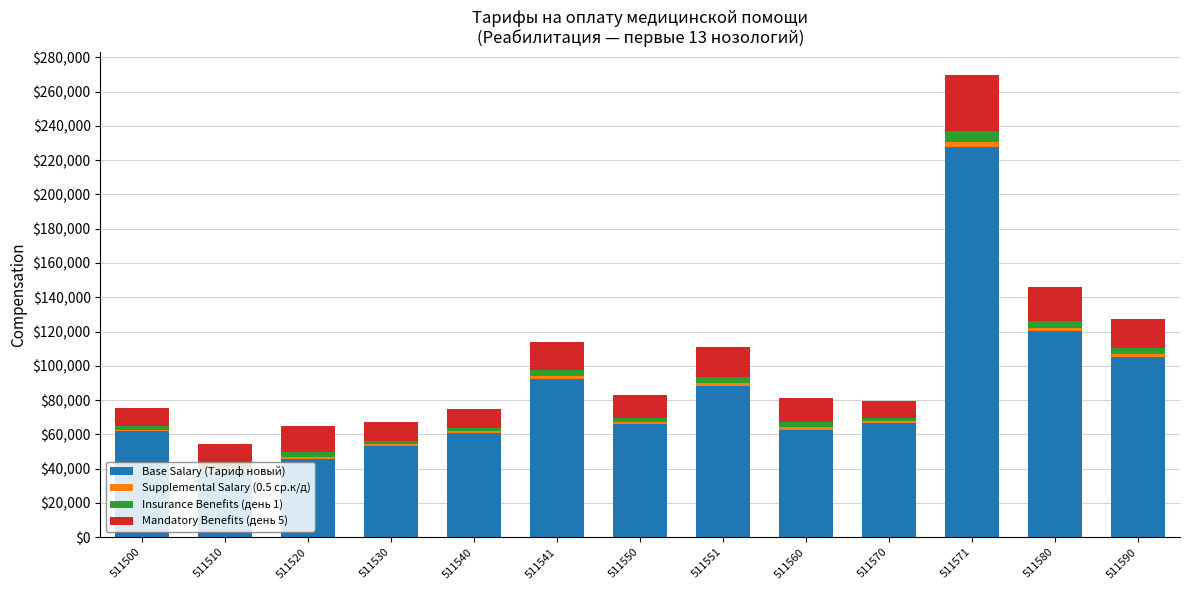

True or false: Base Salary (Тариф новый) has a value of 60695.6 at 511540.

True